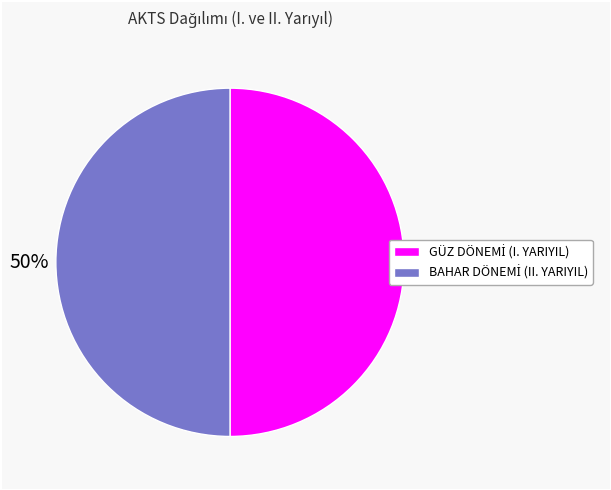

To the nearest percent, what is the average slice percentage?

50%